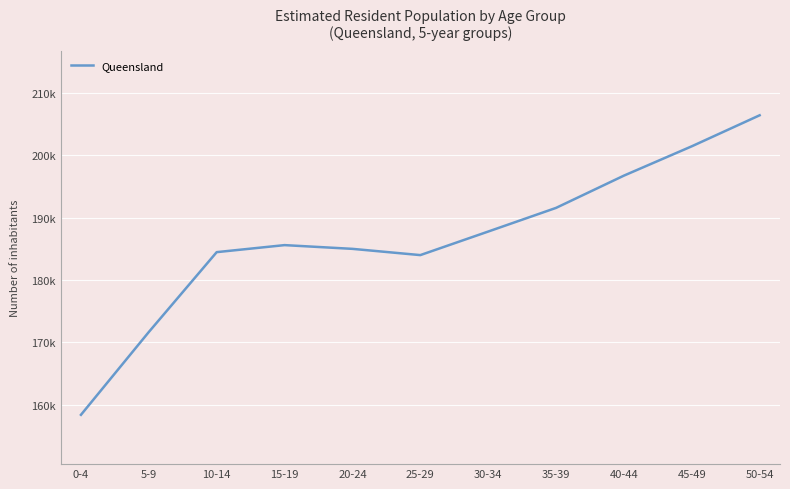

Is this an area chart (filled region under the line)?

No